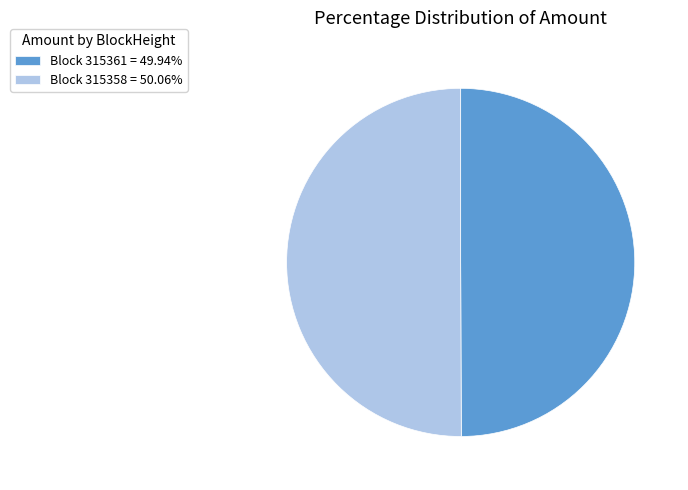

How many slices are in this pie chart?

2